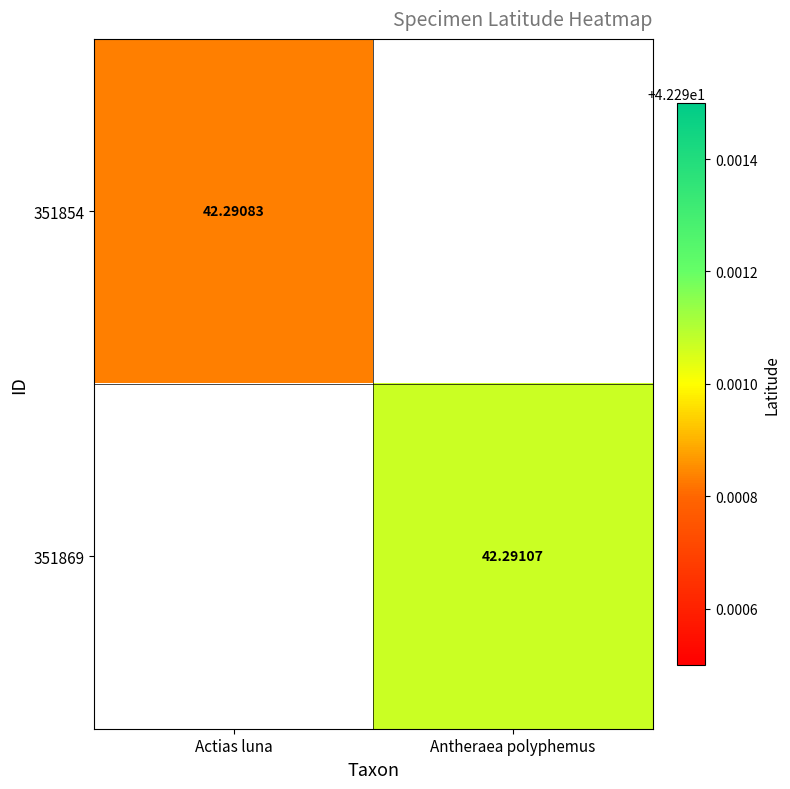

Is it true that 351854 equals 12.3 at Actias luna?

False